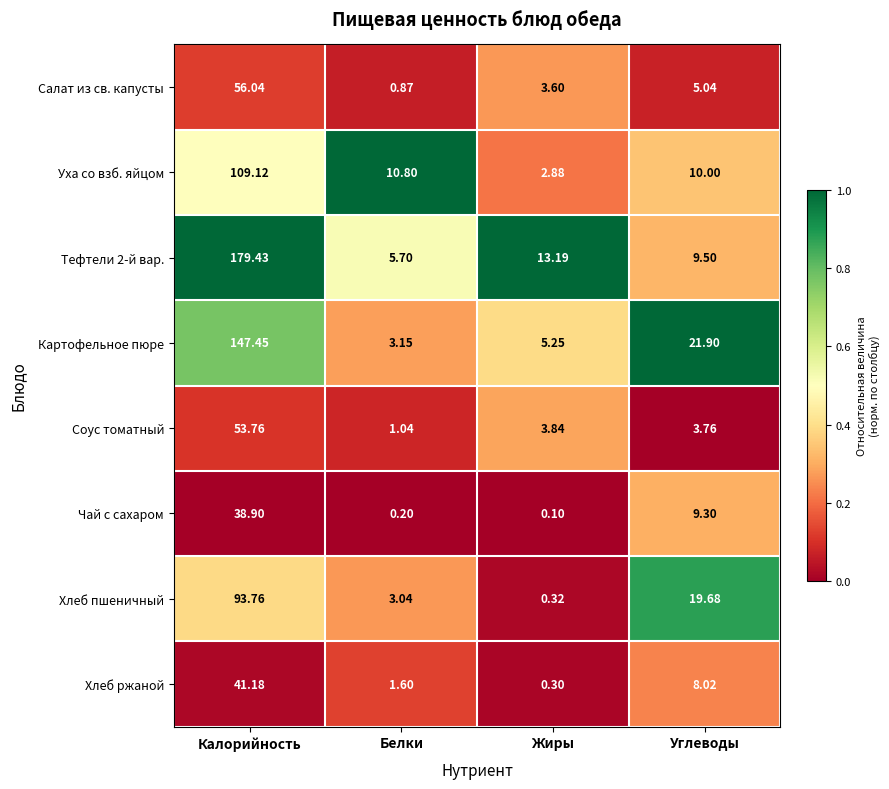

Where does the Уха со взб. яйцом series first go above 10?

Калорийность